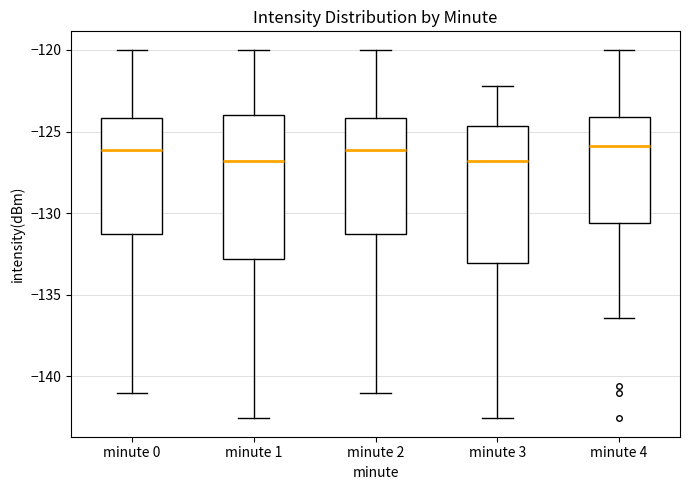

Where is the upper edge of the box for minute 2 on the y-axis? The values are not printed on the chart, so give them approximately, as read against the axis.

-124.0